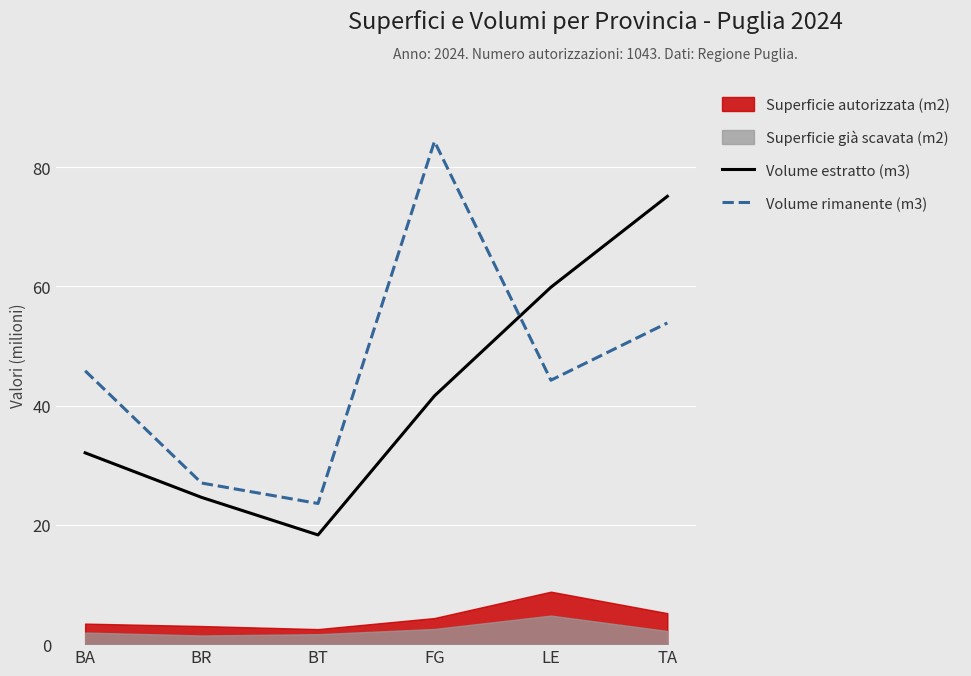

Rank the categories by Volume rimanente (m3) value from highest to lowest.

FG, TA, BA, LE, BR, BT